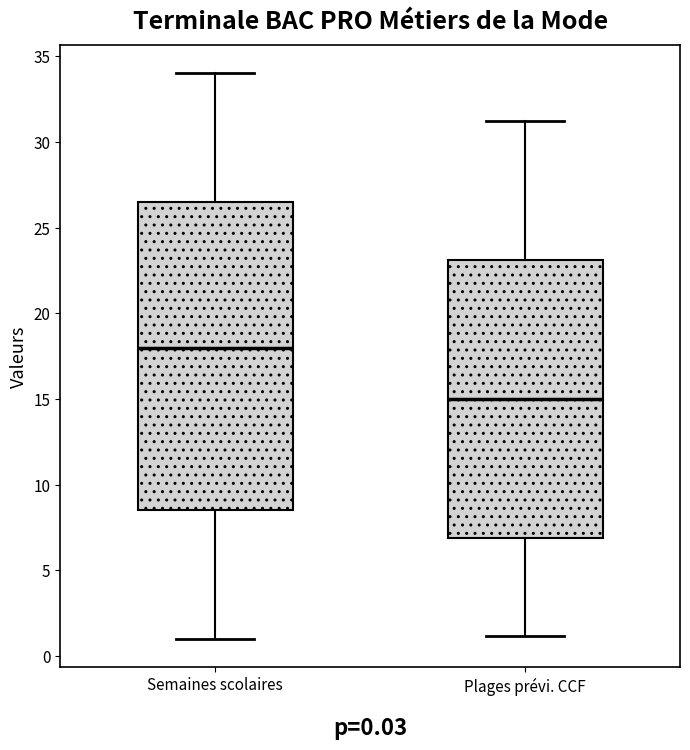

Which box's median line is the lowest?

Plages prévi. CCF